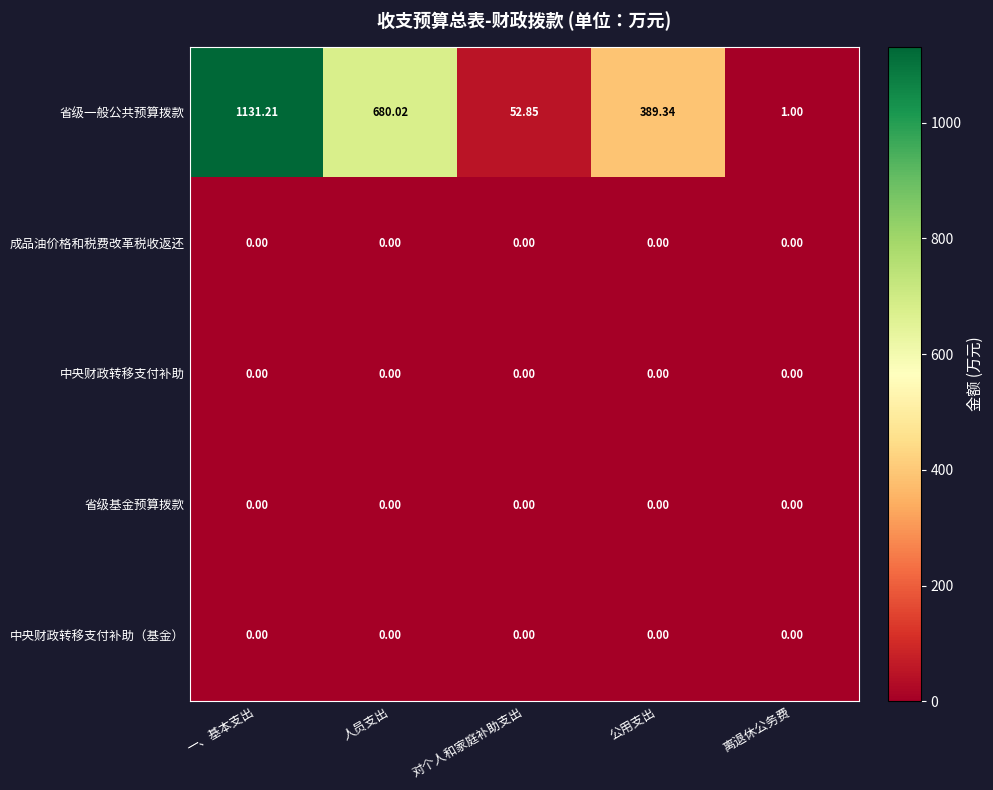

Between 公用支出 and 离退休公务费, which series saw the biggest shift?

省级一般公共预算拨款